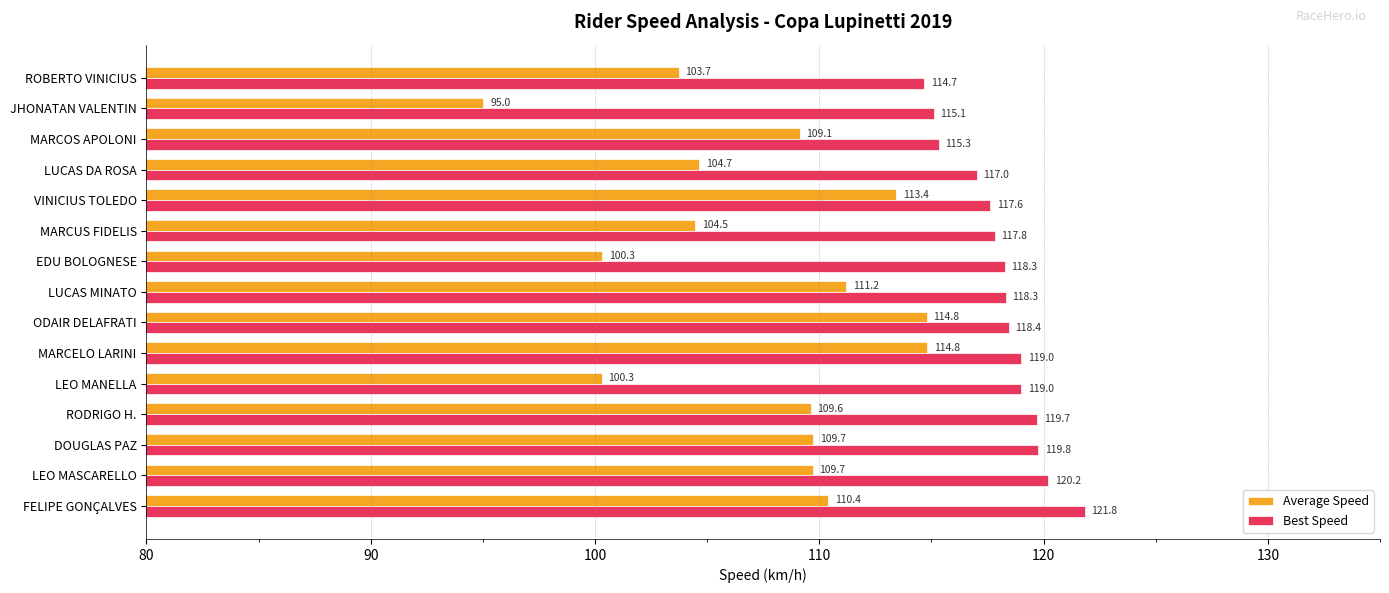

What is the difference between the highest and lowest values at LEO MANELLA?

18.7